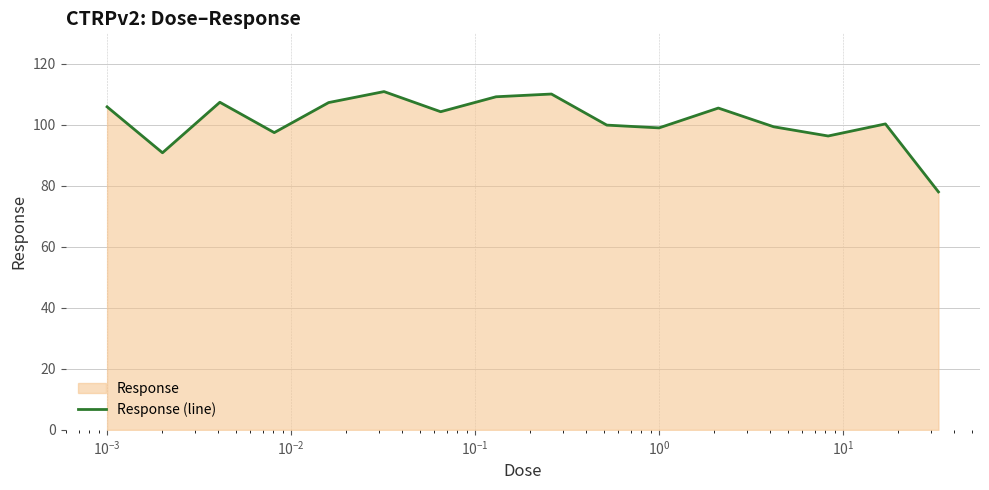

What is the difference between the maximum and minimum values?

32.9